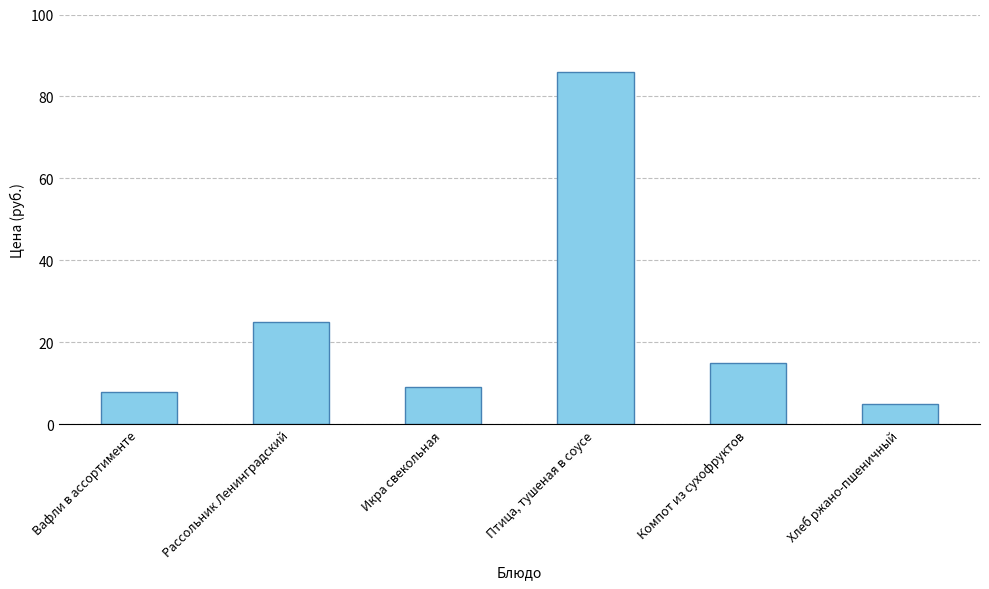

Rank the categories by value from lowest to highest.

Хлеб ржано-пшеничный, Вафли в ассортименте, Икра свекольная, Компот из сухофруктов, Рассольник Ленинградский, Птица, тушеная в соусе